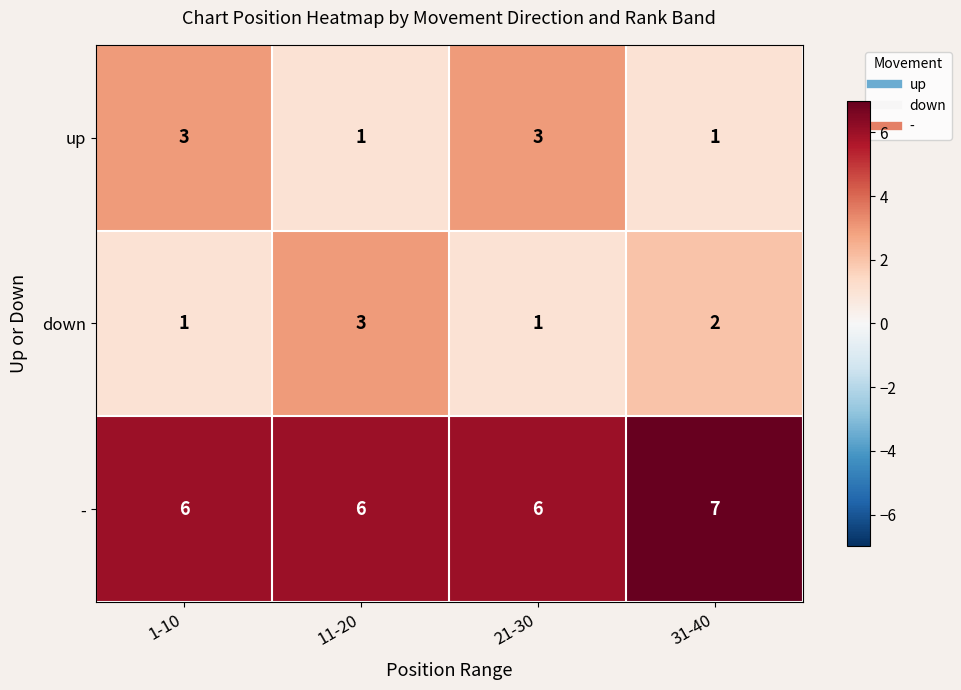

What is the spread (max minus min) of values at 31-40?

6